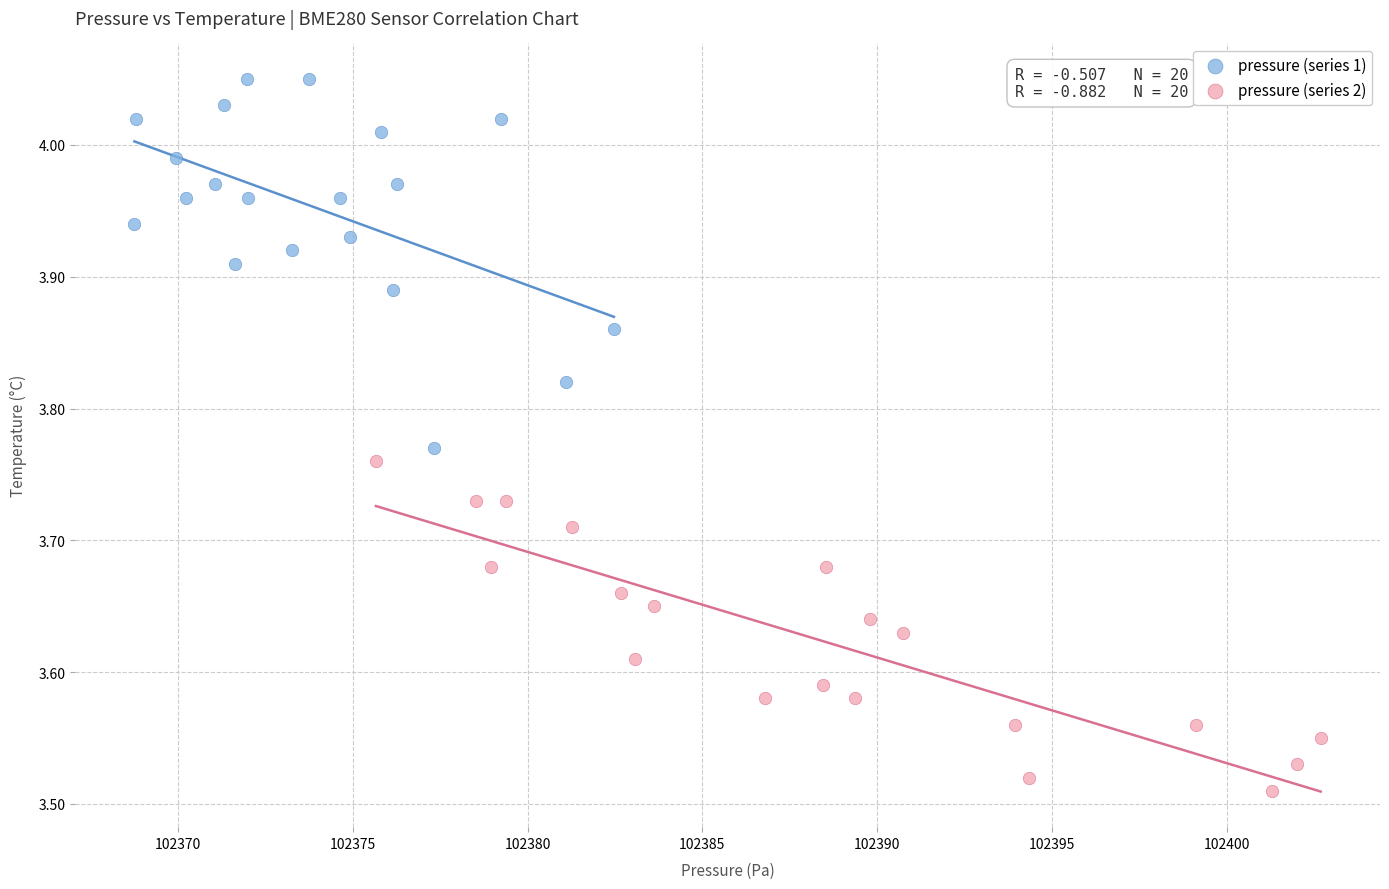

Which series has the largest Y range (max minus min)?

pressure (series 1)